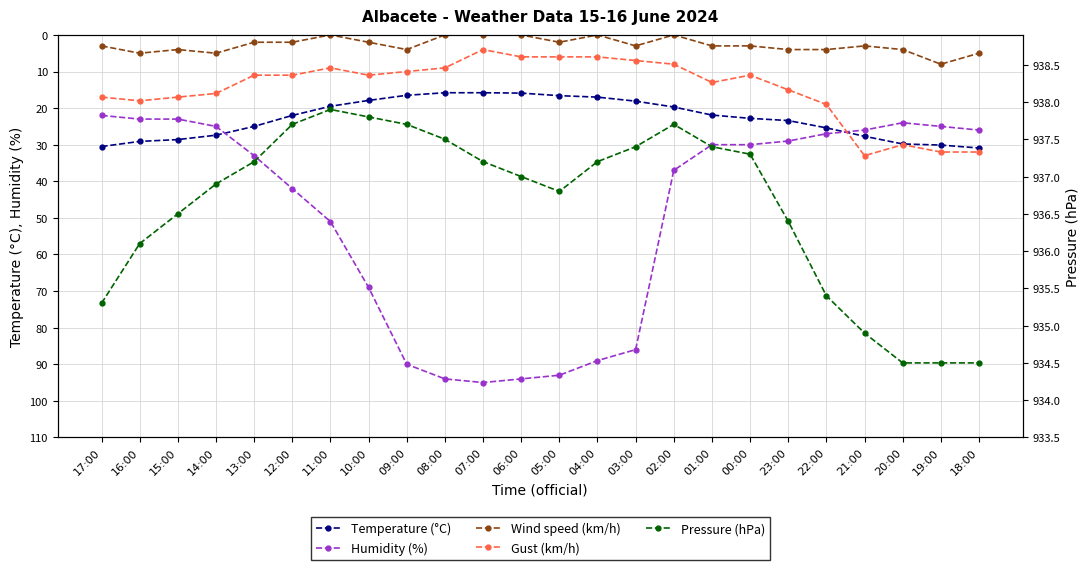

The value of Pressure (hPa) at 20:00 is 1317.4. True or false?

False